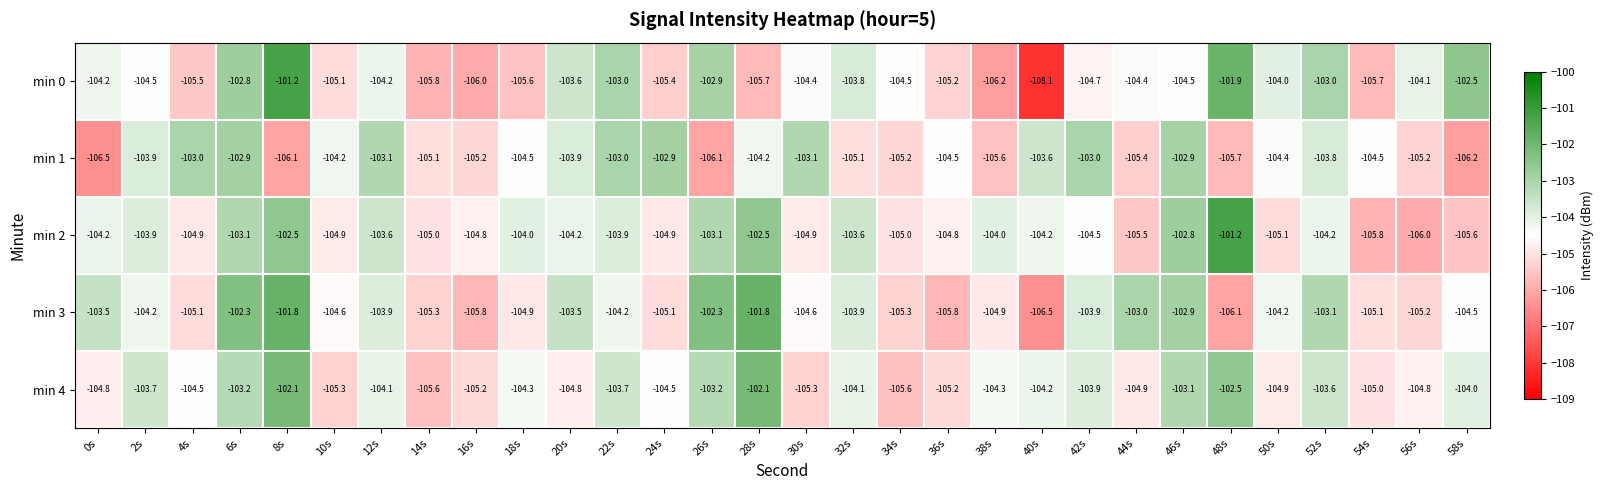

True or false: min 3 has a value of -105.1 at 24s.

True